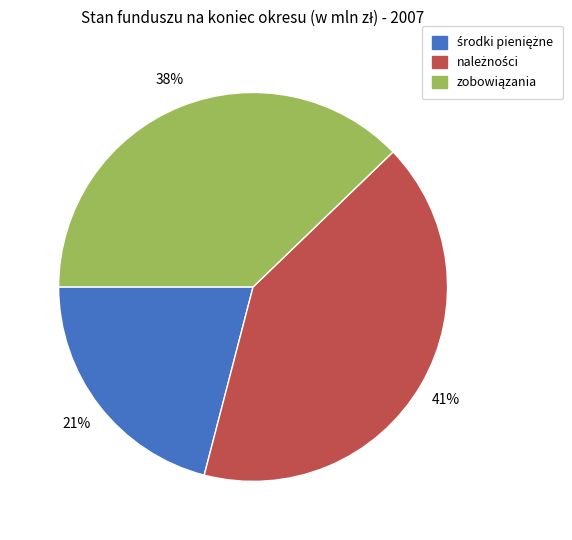

Is there a majority slice in this chart?

No